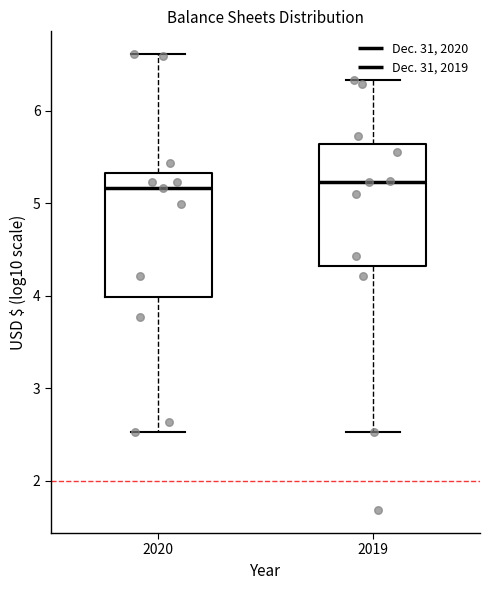

Reading left to right, read every box against the y-axis: the position of its median line, the range the box covers, and the ends of its whiskers. The values are not printed on the chart, so give them approximately, as read against the axis.

2020: median 5.2, box 4.0 to 5.3, whiskers 2.5 to 6.6
2019: median 5.2, box 4.3 to 5.6, whiskers 2.5 to 6.3